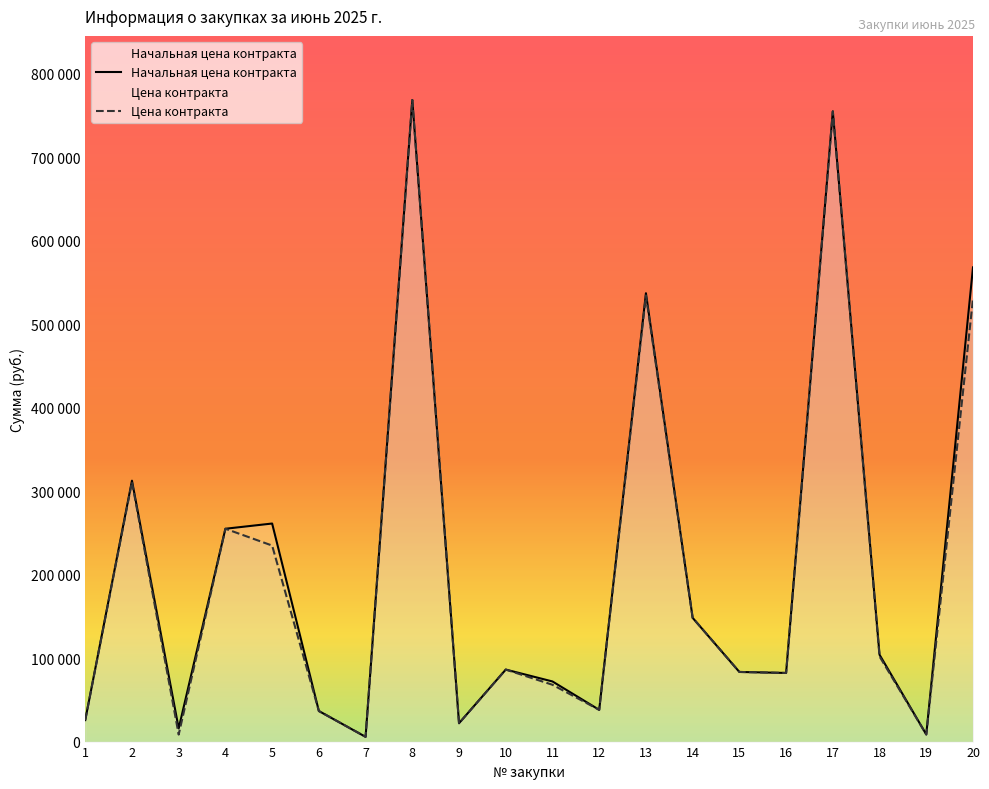

What is the difference between the highest and lowest values at 3?

7416.6